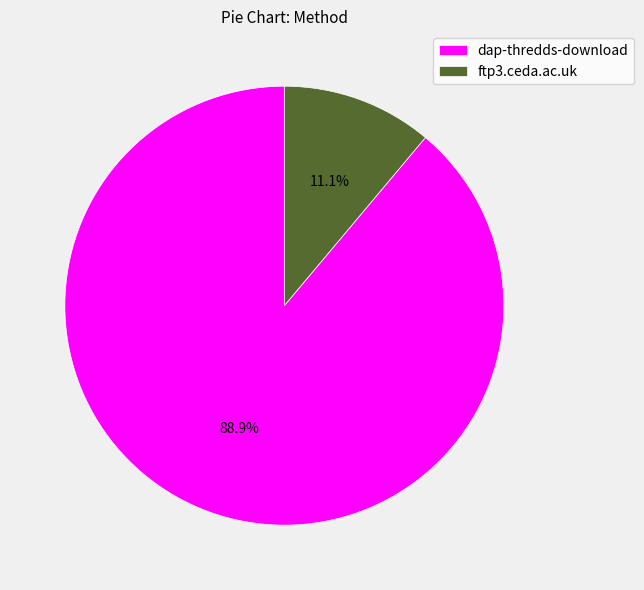

To the nearest percent, what portion does dap-thredds-download represent?

89%